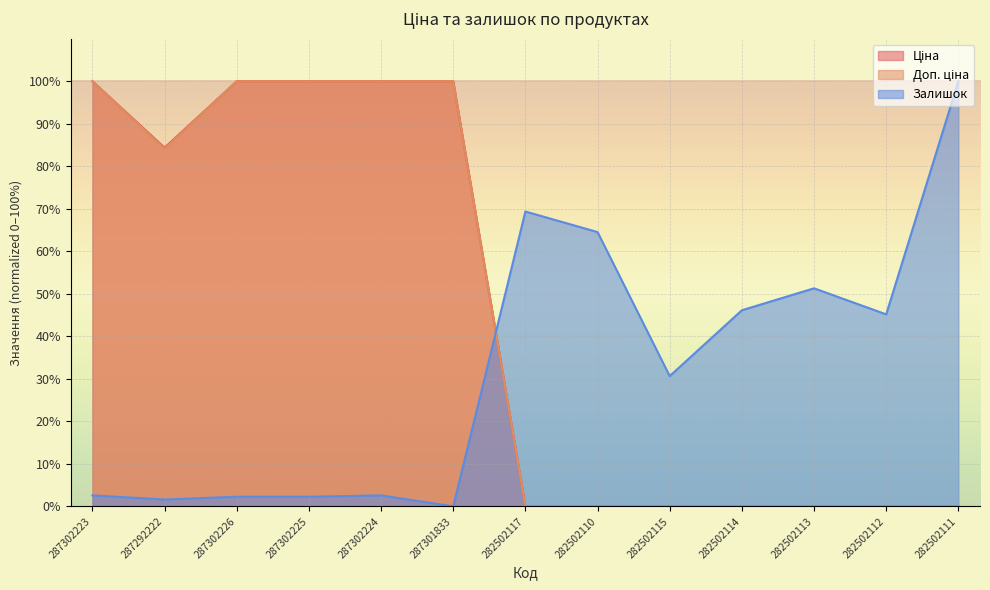

The value of Доп. ціна at 287302225 is 32.2. True or false?

False